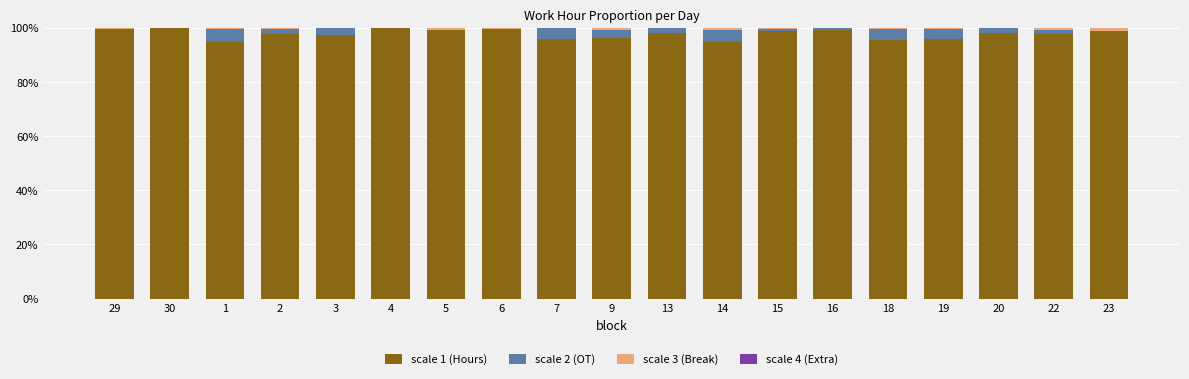

True or false: scale 1 (Hours) has a value of 95.3 at 18.

True